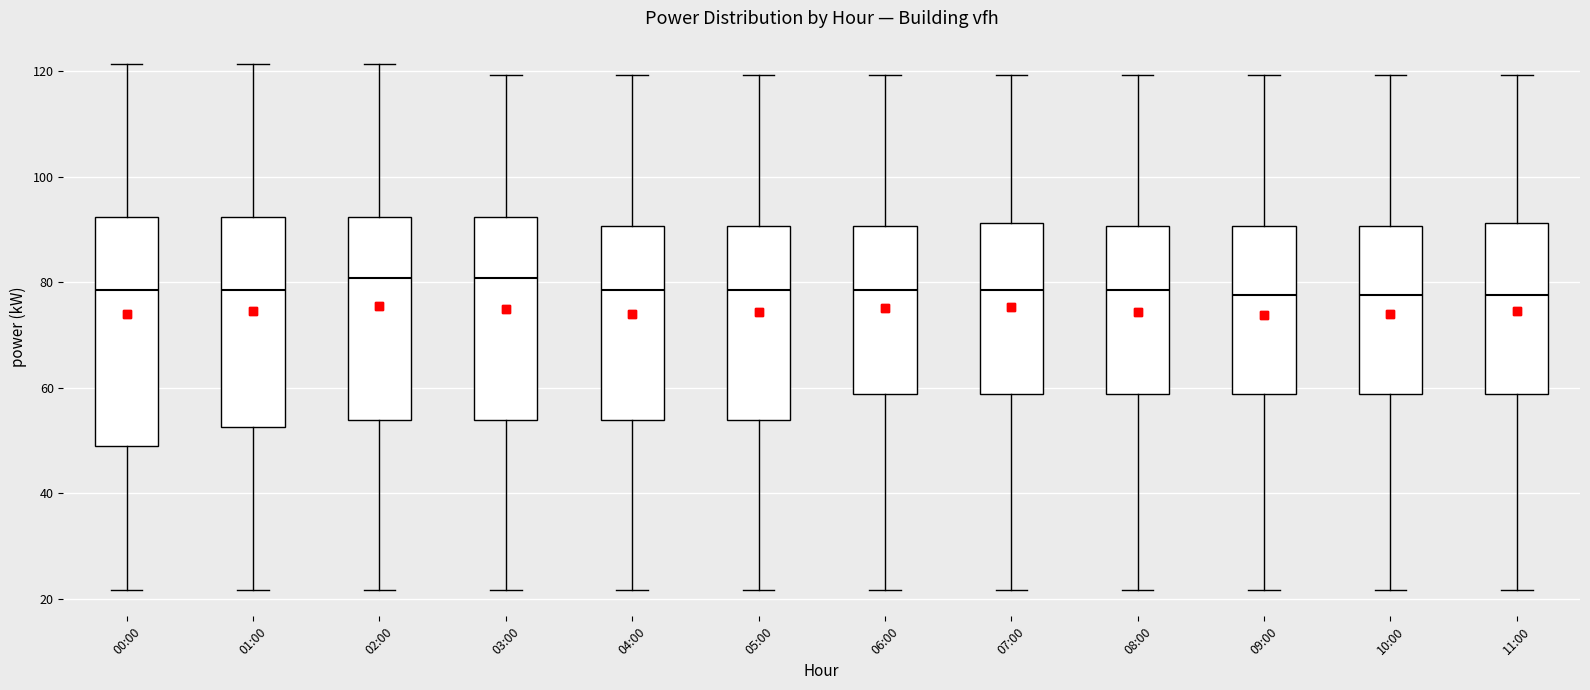

Reading left to right, transcribe this box plot: for each box, give where its median line is, the range the box spans, and where its two whiskers end, as read against the y-axis. The values are not printed on the chart, so give them approximately, as read against the axis.

00:00: median 78, box 48 to 92, whiskers 22 to 122
01:00: median 78, box 52 to 92, whiskers 22 to 122
02:00: median 80, box 54 to 92, whiskers 22 to 122
03:00: median 80, box 54 to 92, whiskers 22 to 120
04:00: median 78, box 54 to 90, whiskers 22 to 120
05:00: median 78, box 54 to 90, whiskers 22 to 120
06:00: median 78, box 58 to 90, whiskers 22 to 120
07:00: median 78, box 58 to 92, whiskers 22 to 120
08:00: median 78, box 58 to 90, whiskers 22 to 120
09:00: median 78, box 58 to 90, whiskers 22 to 120
10:00: median 78, box 58 to 90, whiskers 22 to 120
11:00: median 78, box 58 to 92, whiskers 22 to 120